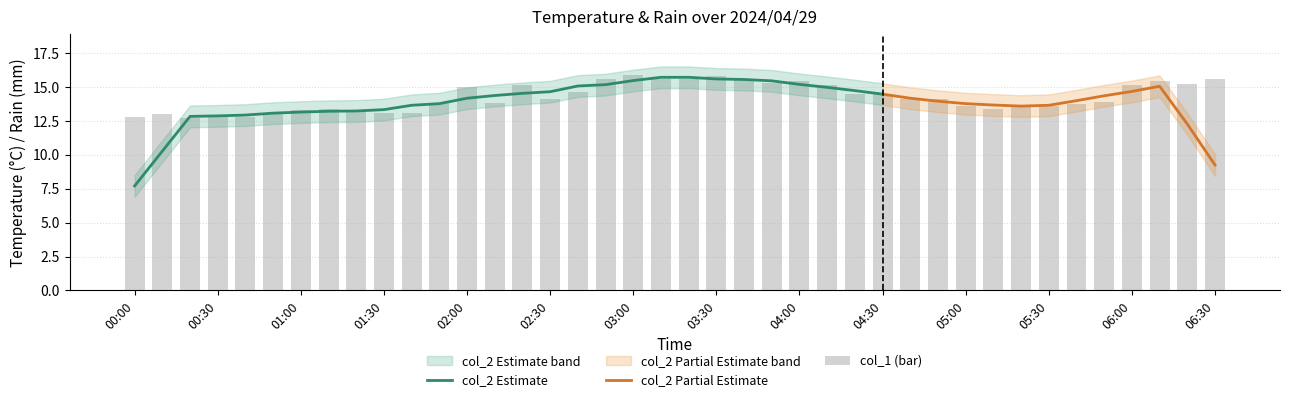

Between 2024/04/29 01:20:00 and 2024/04/29 01:30:00, which is larger?

2024/04/29 01:20:00